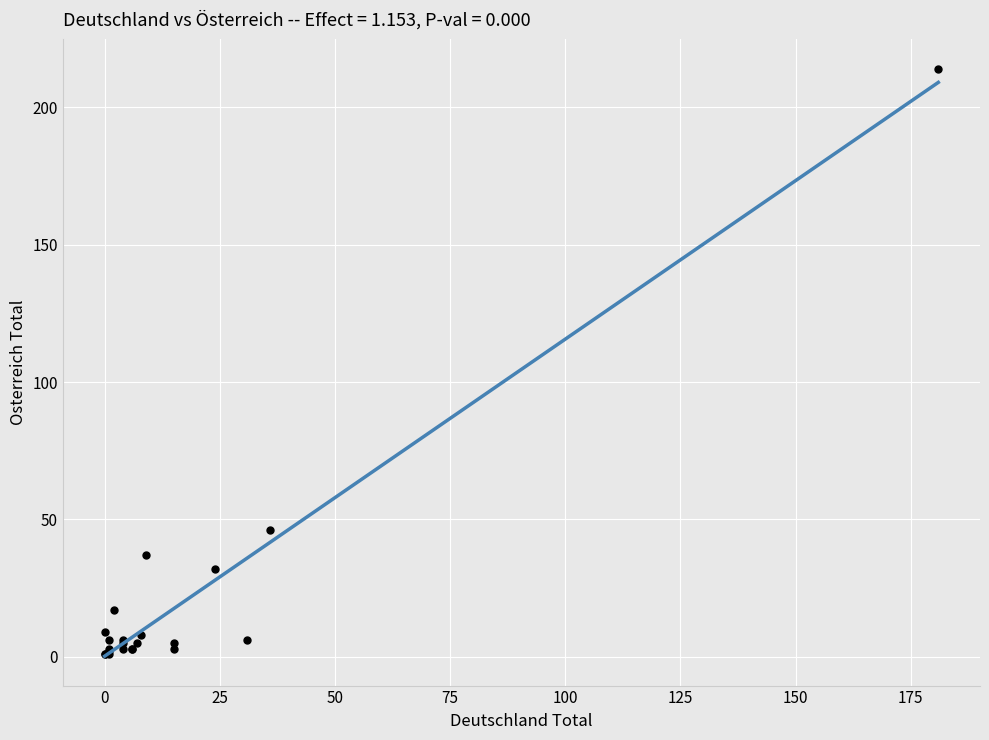

What Y value in the scatter plot is closest to 107?

46